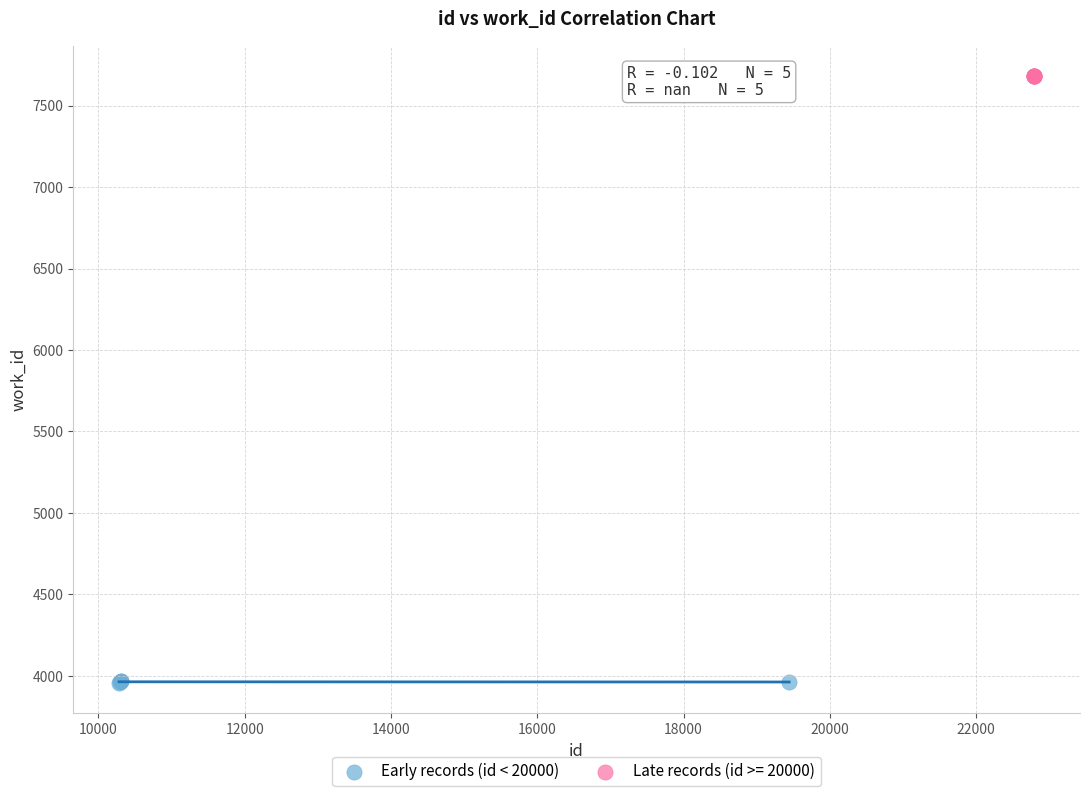

Which series contains the lowest Y value?

Early records (id < 20000)